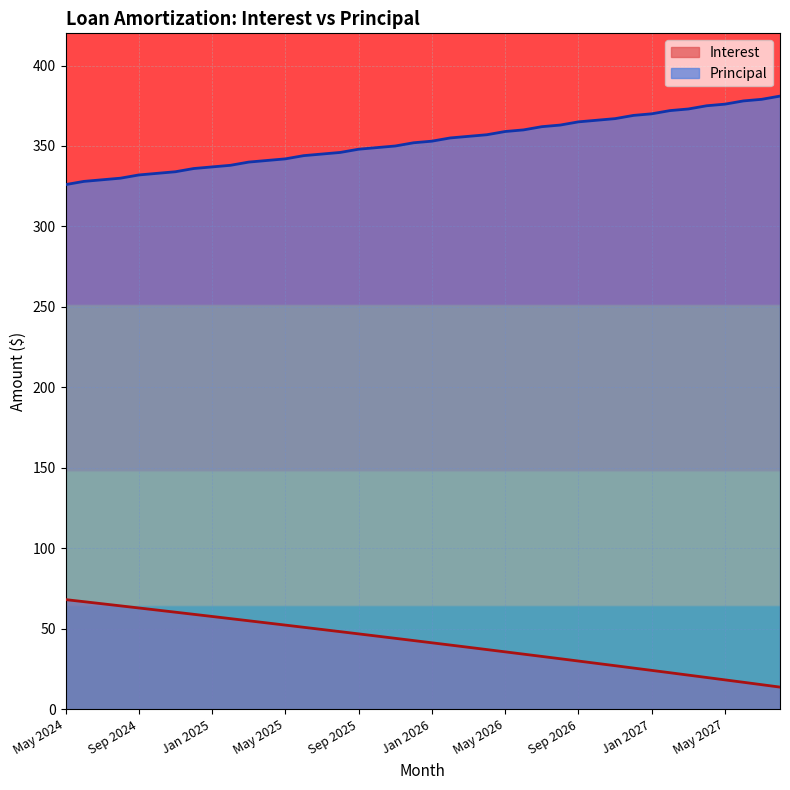

What is the label of the 8th point from the left?

Dec 2024